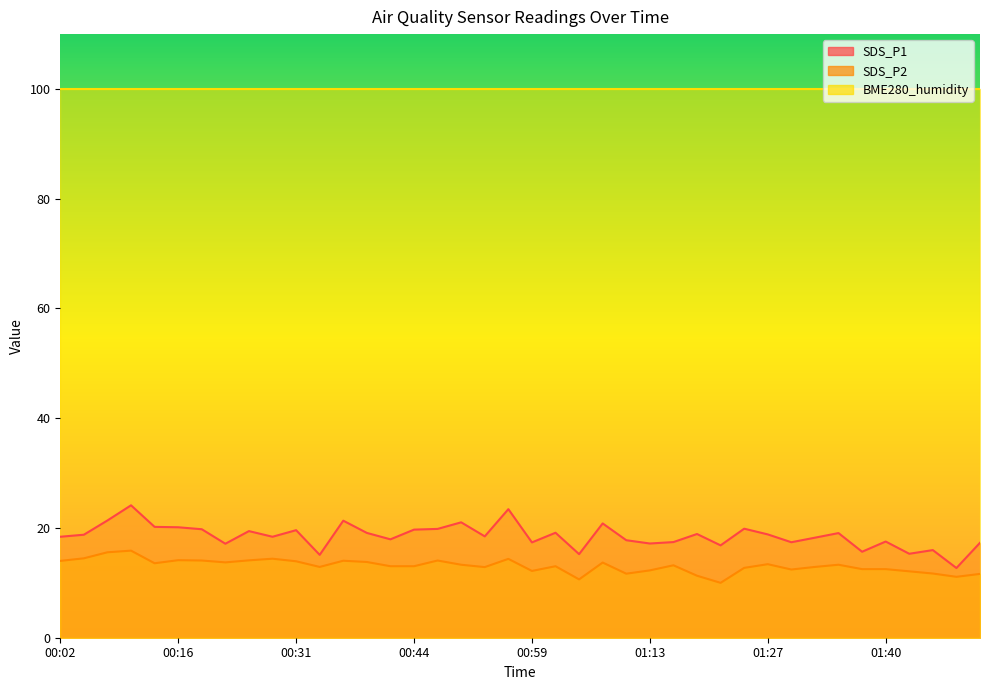

What is the sum of all SDS_P2 values?

523.5